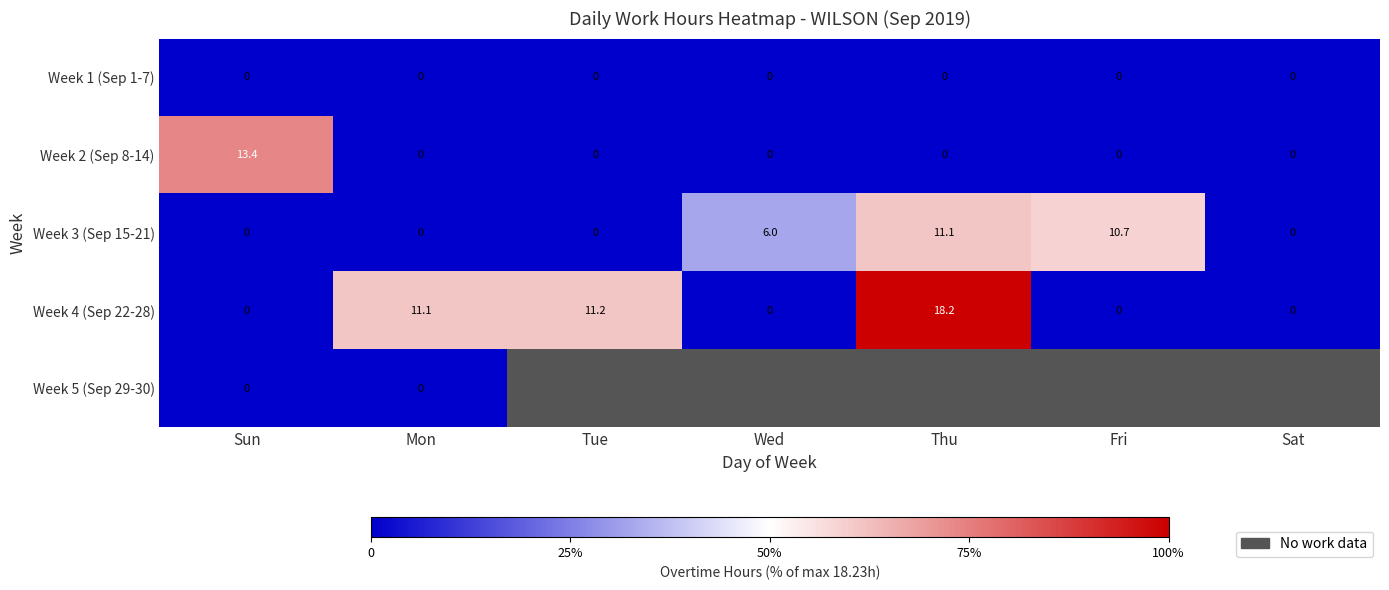

At which label is Week 4 (Sep 22-28) closest to 9?

Mon